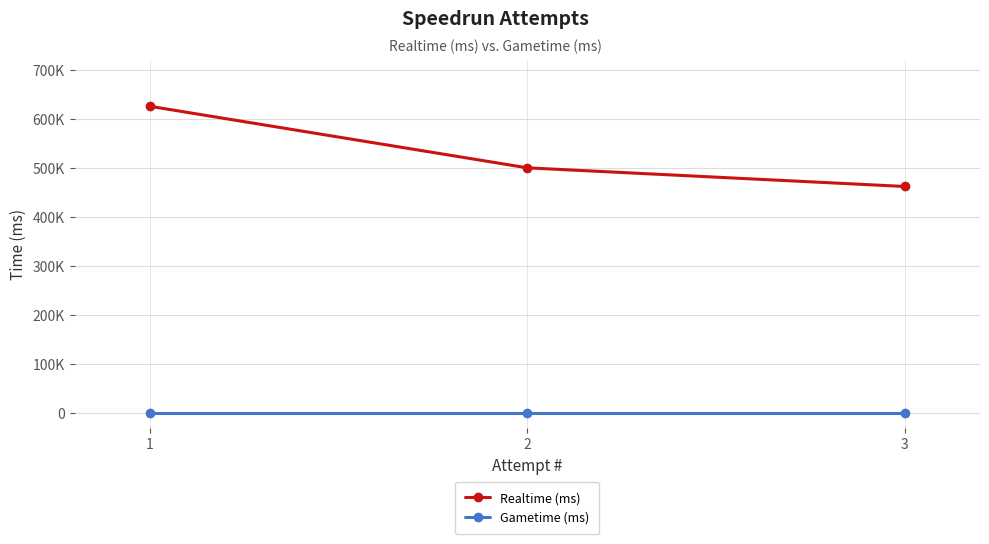

Does the chart have visible grid lines?

Yes